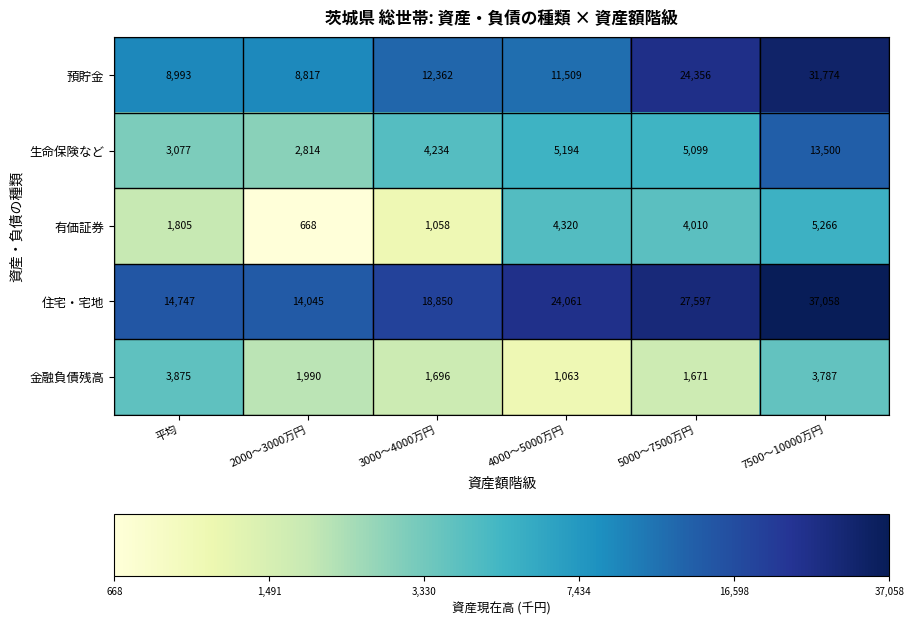

Which series has the largest range (max minus min)?

住宅・宅地